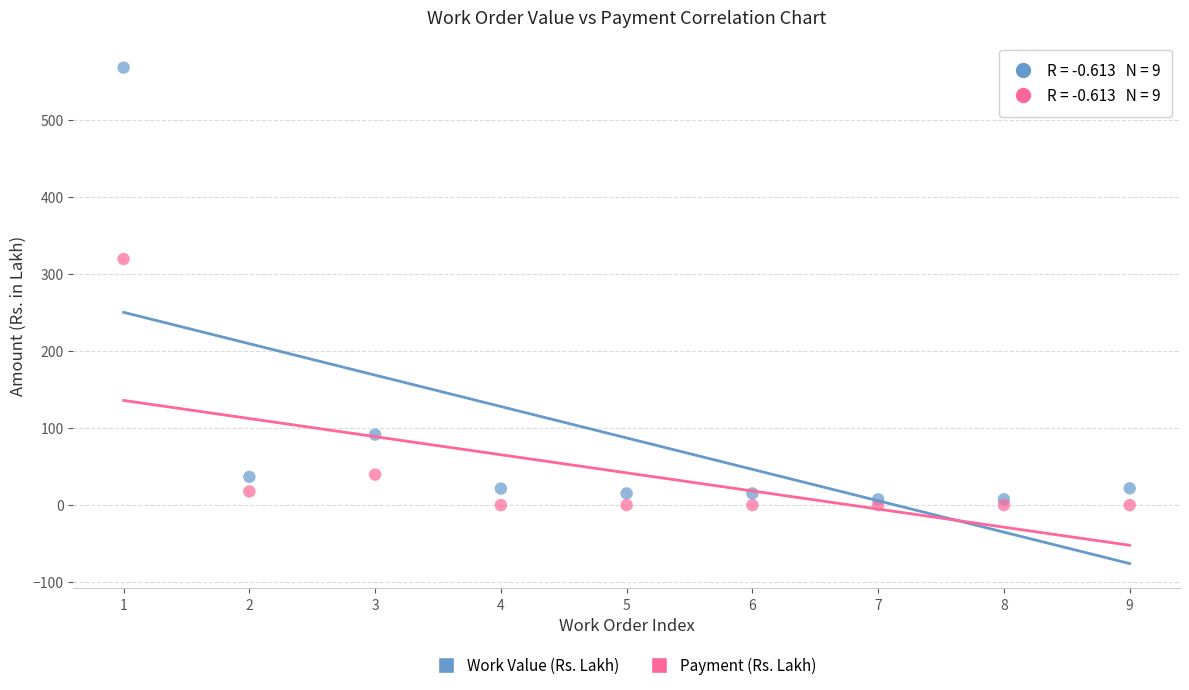

In the Work Value (Rs. Lakh) series, what Y value is closest to 287?

91.4